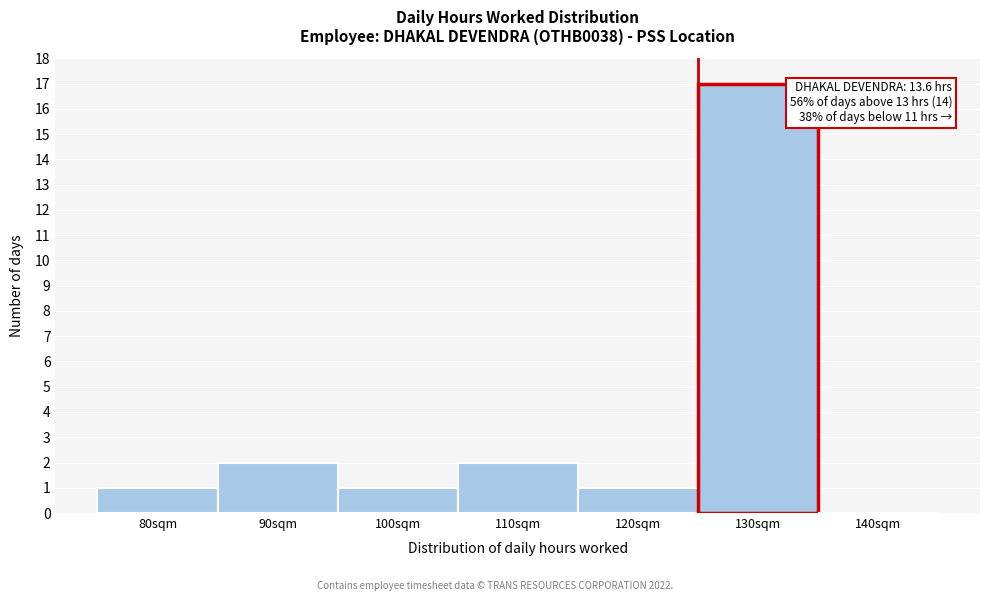

Reading left to right, list all the values displayed in this chart.

80sqm=1	90sqm=2	100sqm=1	110sqm=2	120sqm=1	130sqm=17	140sqm=0